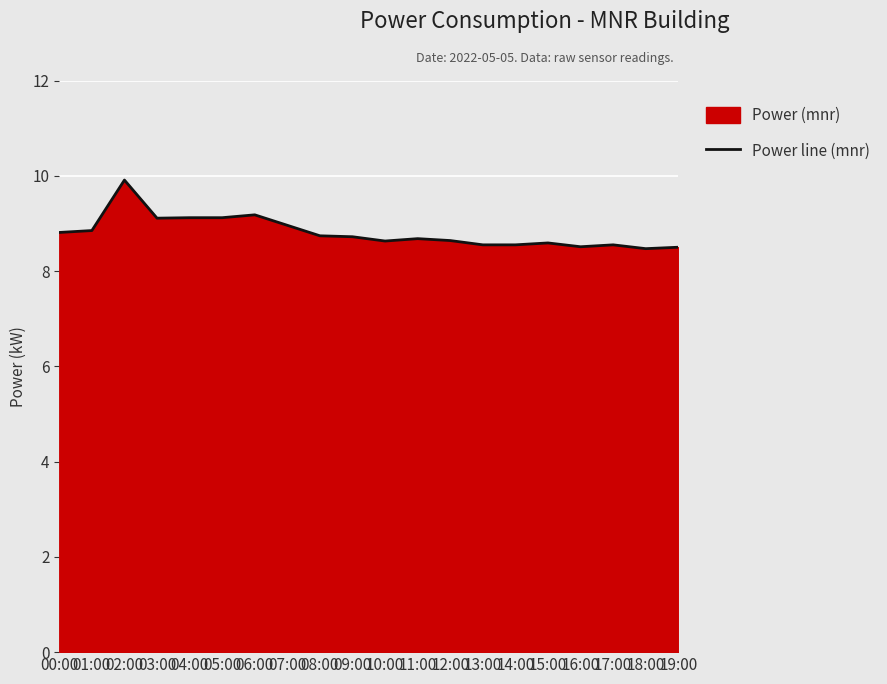

How many lines are shown in the chart?

1